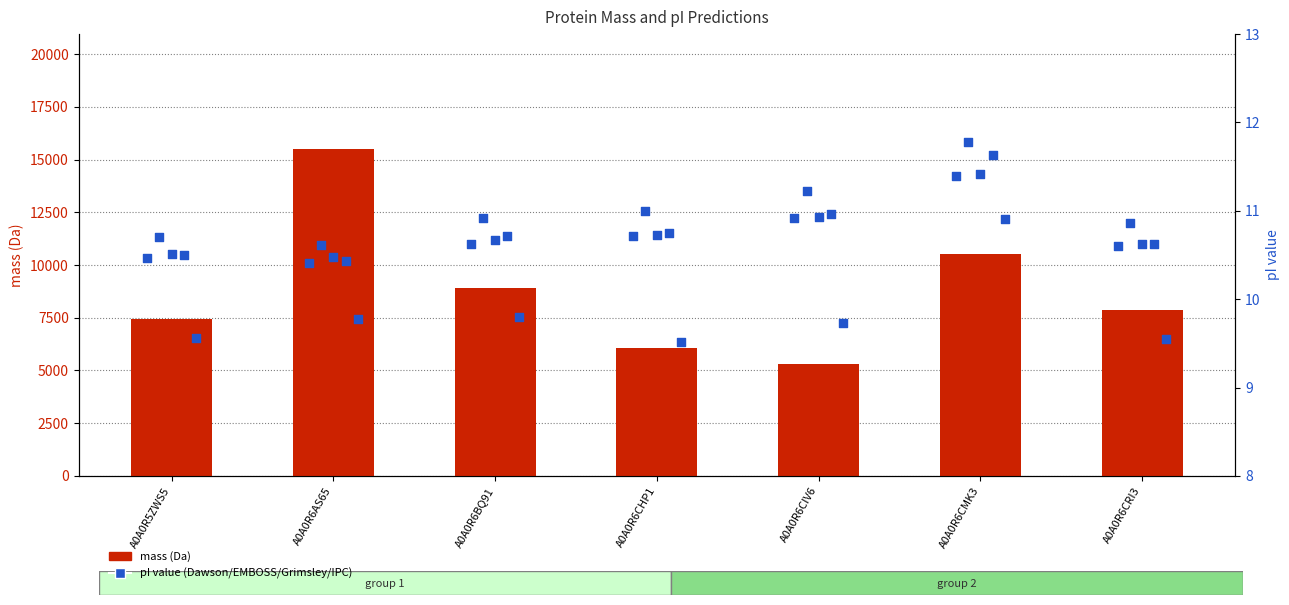

Which series has the largest total across all categories?

mass